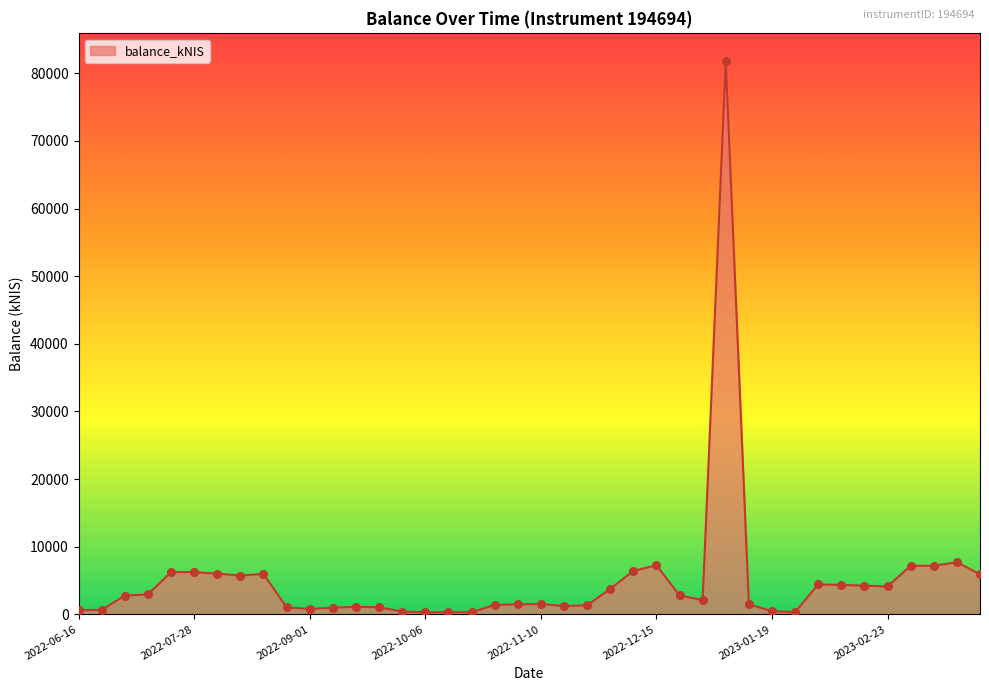

What is the difference between the maximum and minimum values?

81500.3